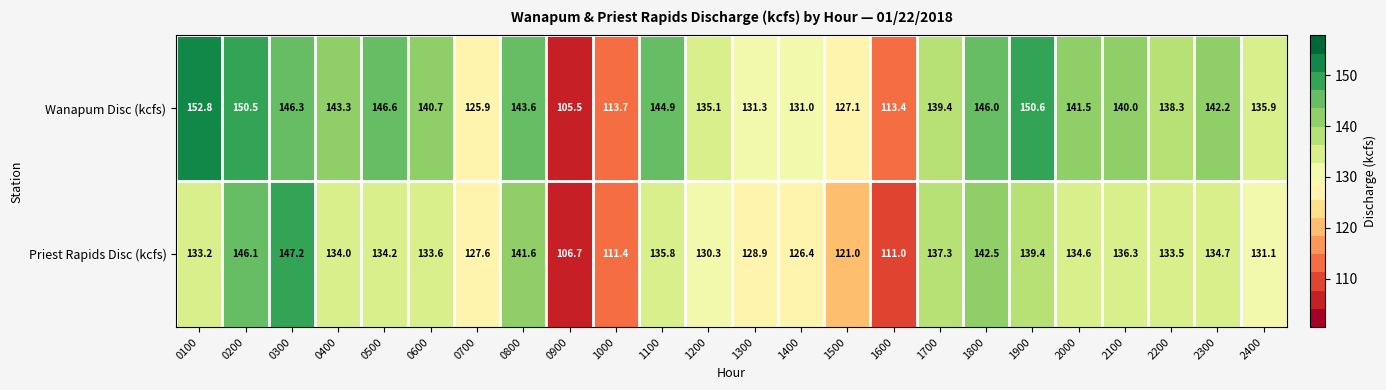

What is the minimum value shown in the chart?

105.5